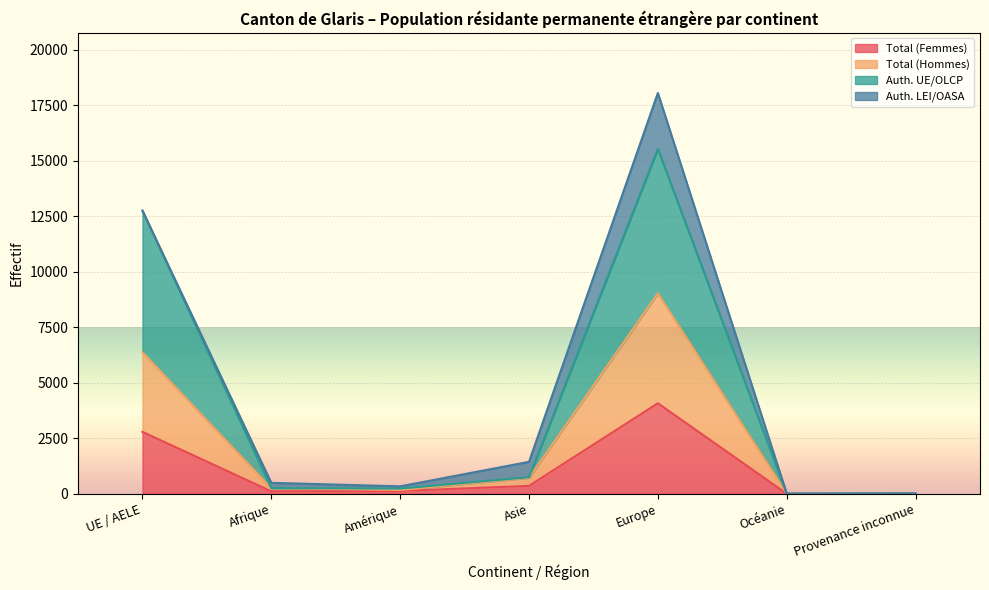

True or false: Auth. UE/OLCP has more than 2 points higher than both neighbors.

False